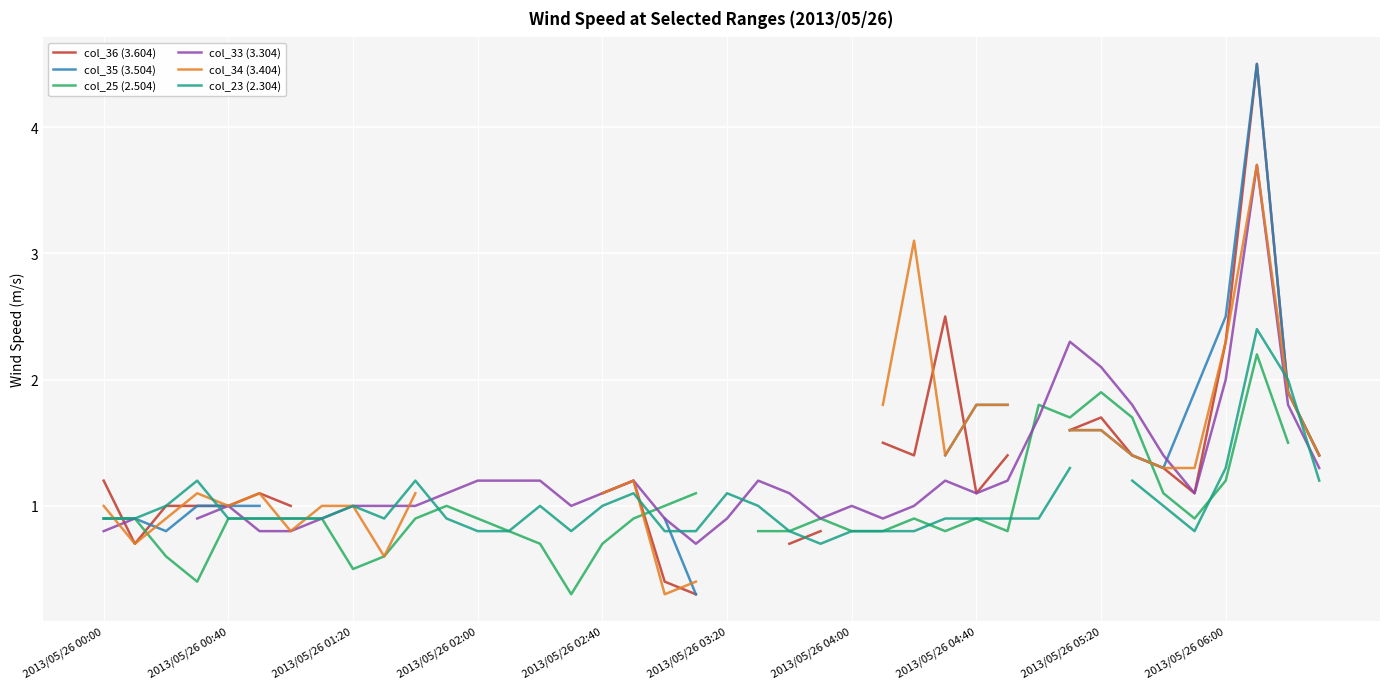

True or false: col_23 (2.304) has a value of 1.6 at 2013/05/26 04:40.

False